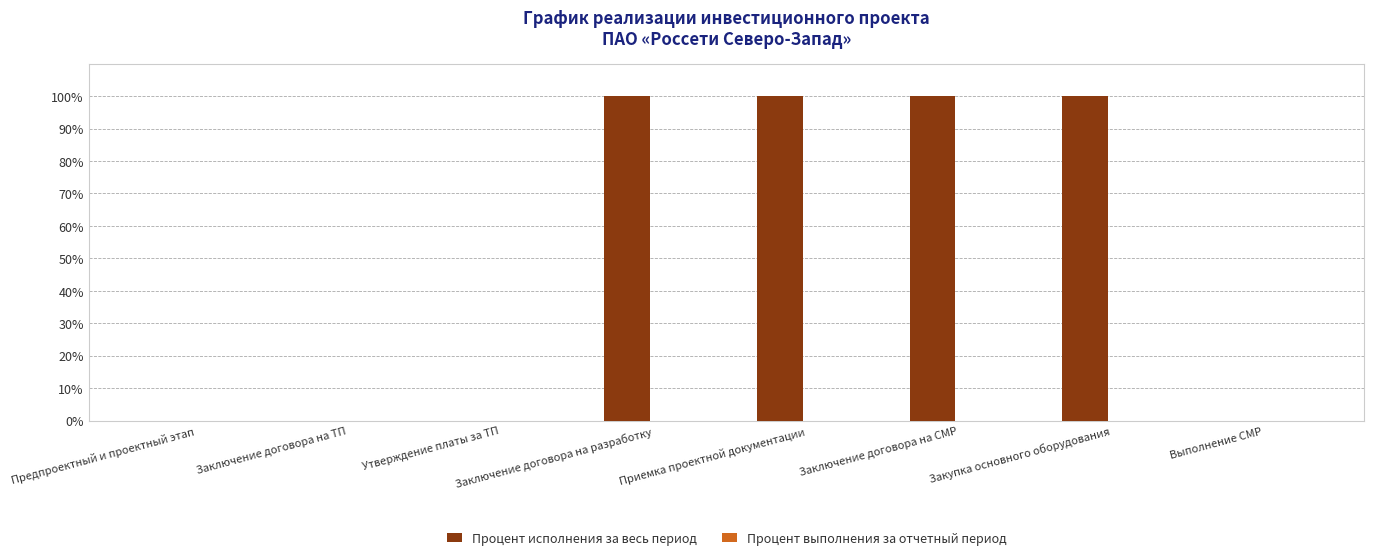

The value at Приемка проектной документации is 100. True or false?

True